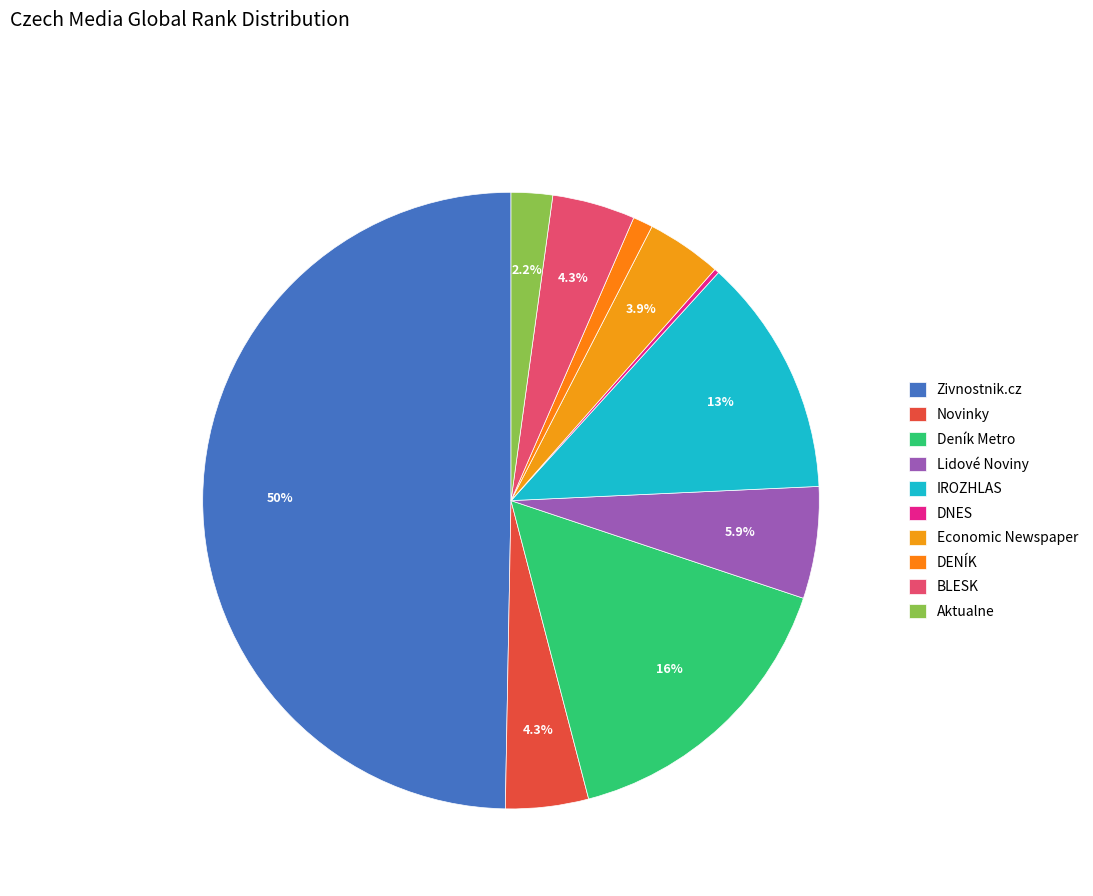

Is it true that DNES is 14% of the pie?

False